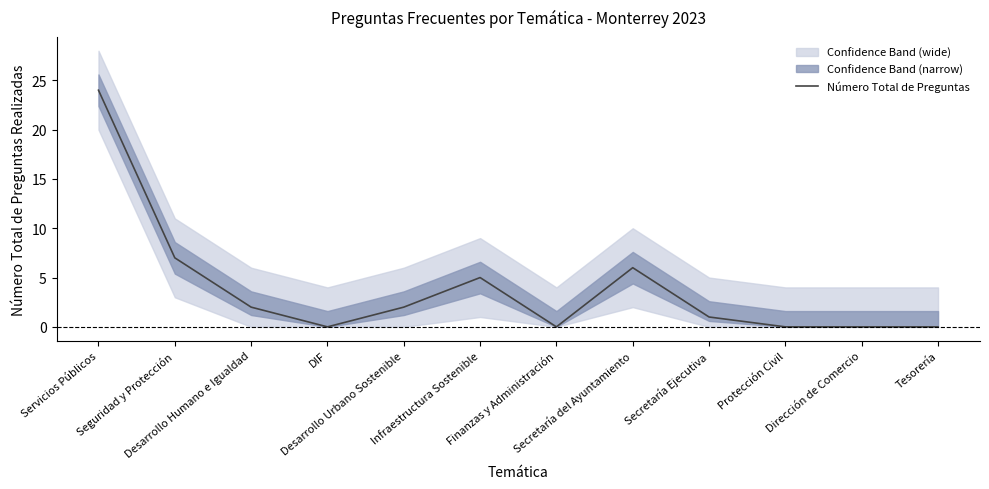

Rank the categories by value from lowest to highest.

DIF, Finanzas y Administración, Protección Civil, Dirección de Comercio, Tesorería, Secretaría Ejecutiva, Desarrollo Humano e Igualdad, Desarrollo Urbano Sostenible, Infraestructura Sostenible, Secretaría del Ayuntamiento, Seguridad y Protección, Servicios Públicos